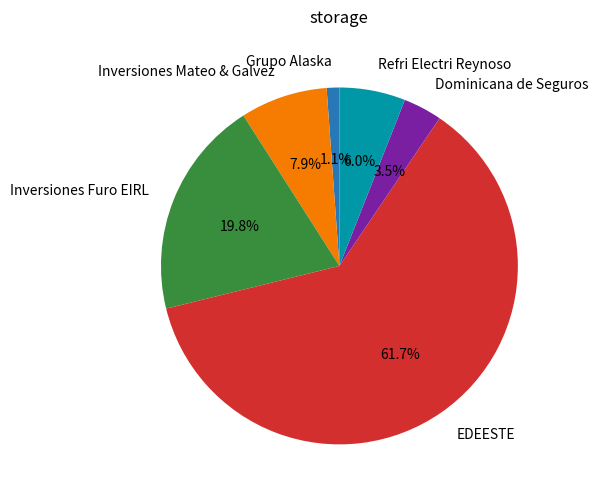

To the nearest percent, what is the difference between the Inversiones Furo EIRL and Dominicana de Seguros slice percentages?

16%